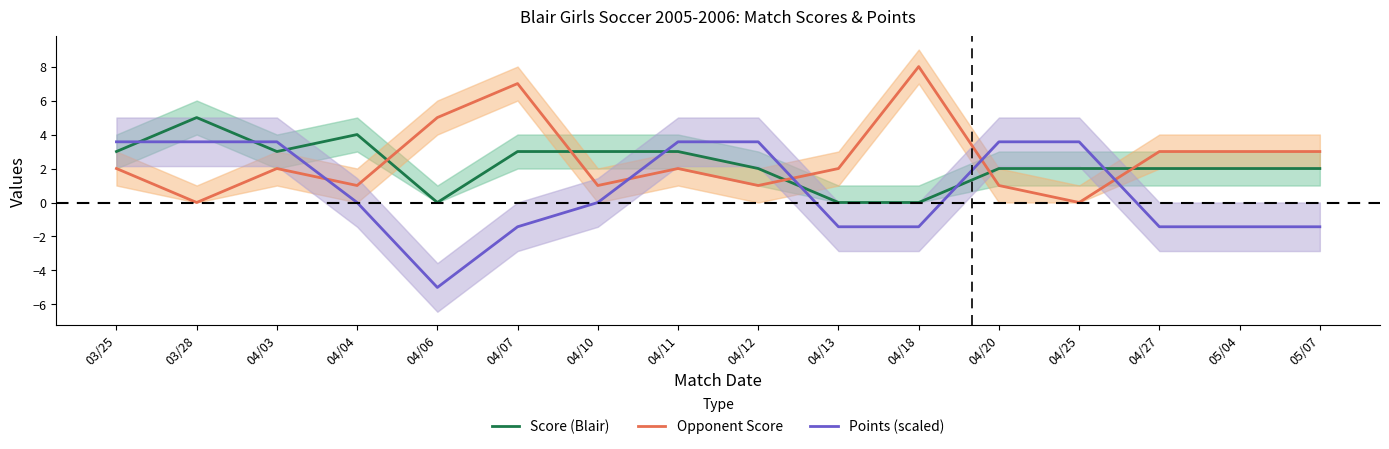

Which series changed the most between 04/13 and 04/20?

Points (scaled)